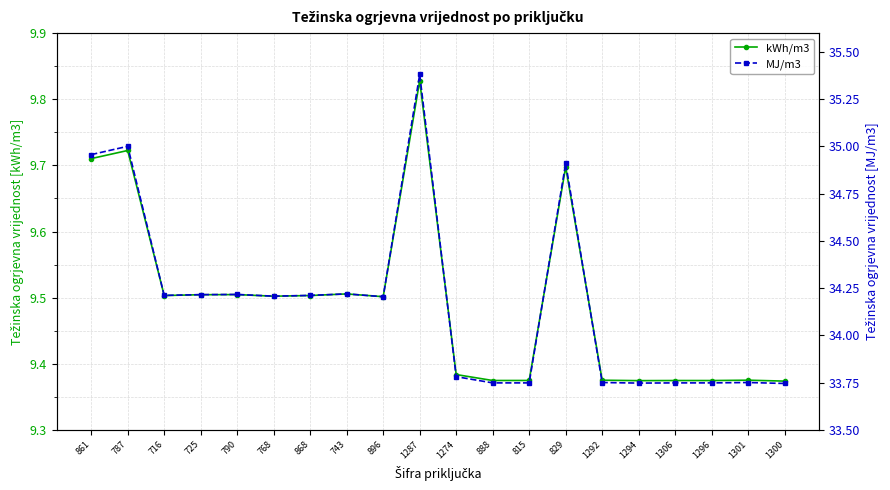

Between 1274 and 1294, which is larger?

1274